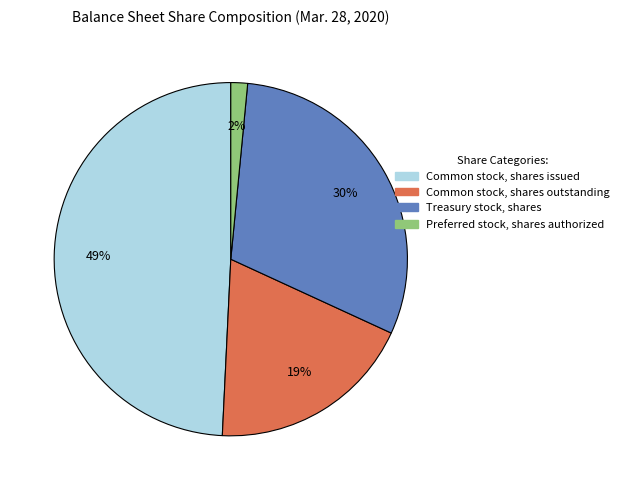

To the nearest percent, what is the difference between the Common stock, shares issued and Treasury stock, shares slice percentages?

19%